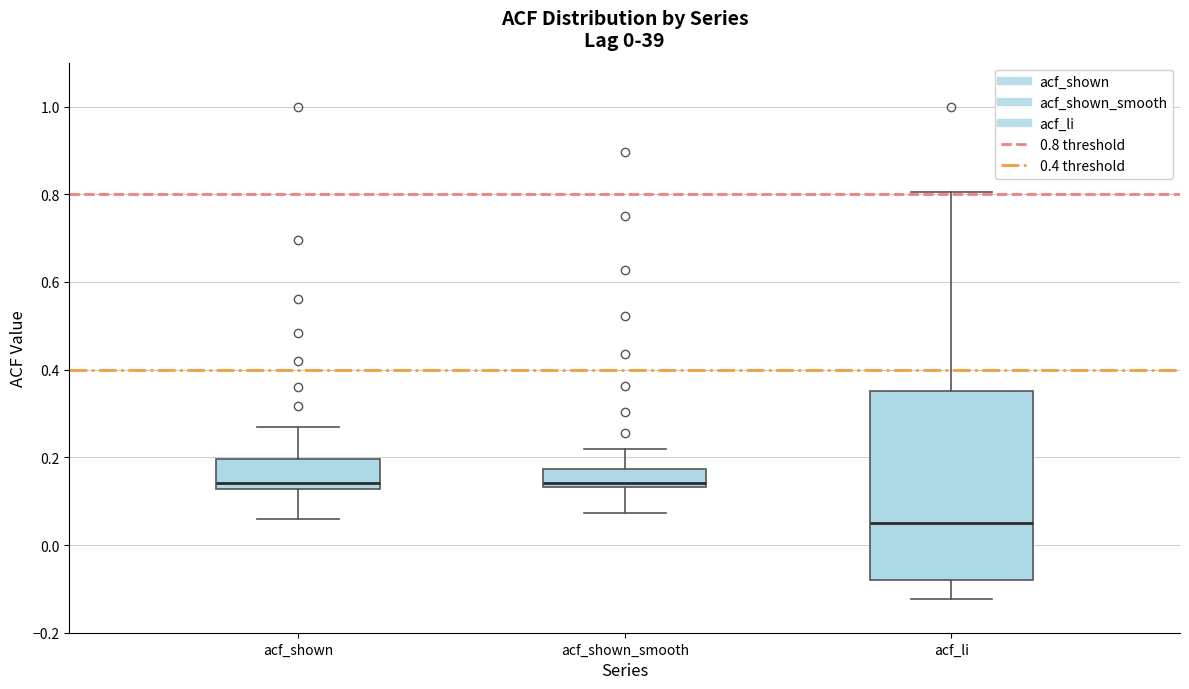

Reading left to right, read every box against the y-axis: the position of its median line, the range the box covers, and the ends of its whiskers. The values are not printed on the chart, so give them approximately, as read against the axis.

acf_shown: median 0.14, box 0.12 to 0.20, whiskers 0.06 to 0.28
acf_shown_smooth: median 0.14 (just above the box's lower edge), box 0.14 to 0.18, whiskers 0.08 to 0.22
acf_li: median 0.06, box -0.08 to 0.36, whiskers -0.12 to 0.80